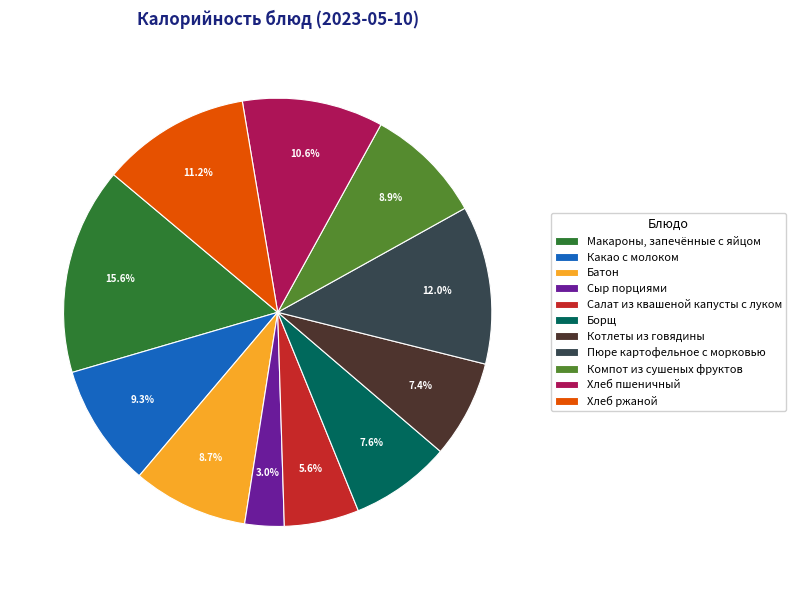

What percentage is the Хлеб пшеничный slice, to the nearest percent?

11%